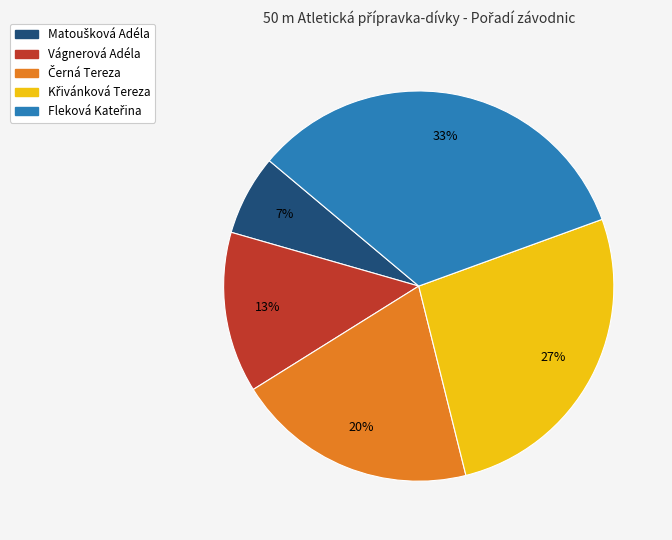

To the nearest percent, what is the average slice percentage?

20%